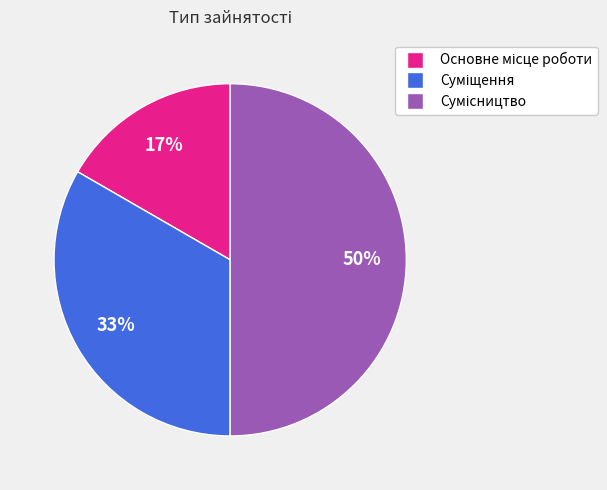

Count the number of slices in the pie.

3